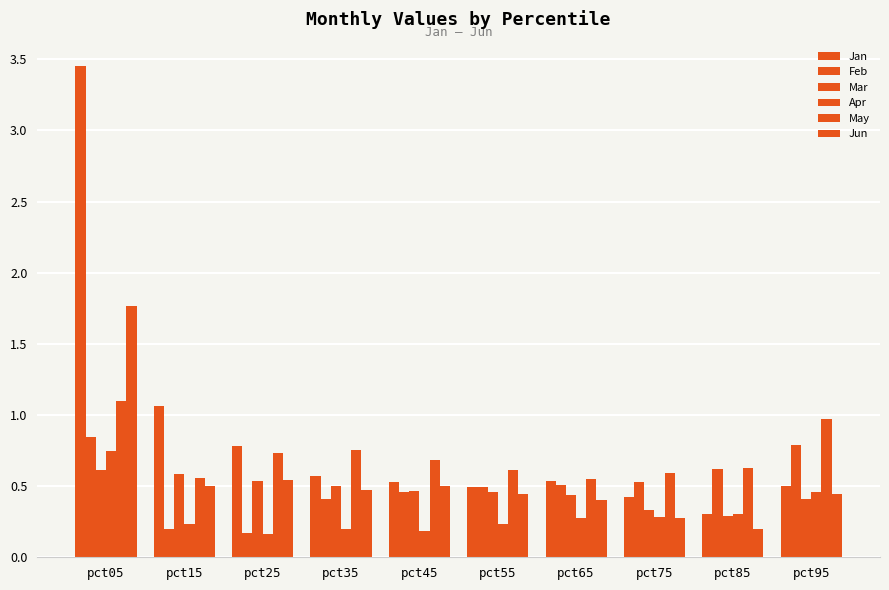

Which series has the widest spread of values?

Jan